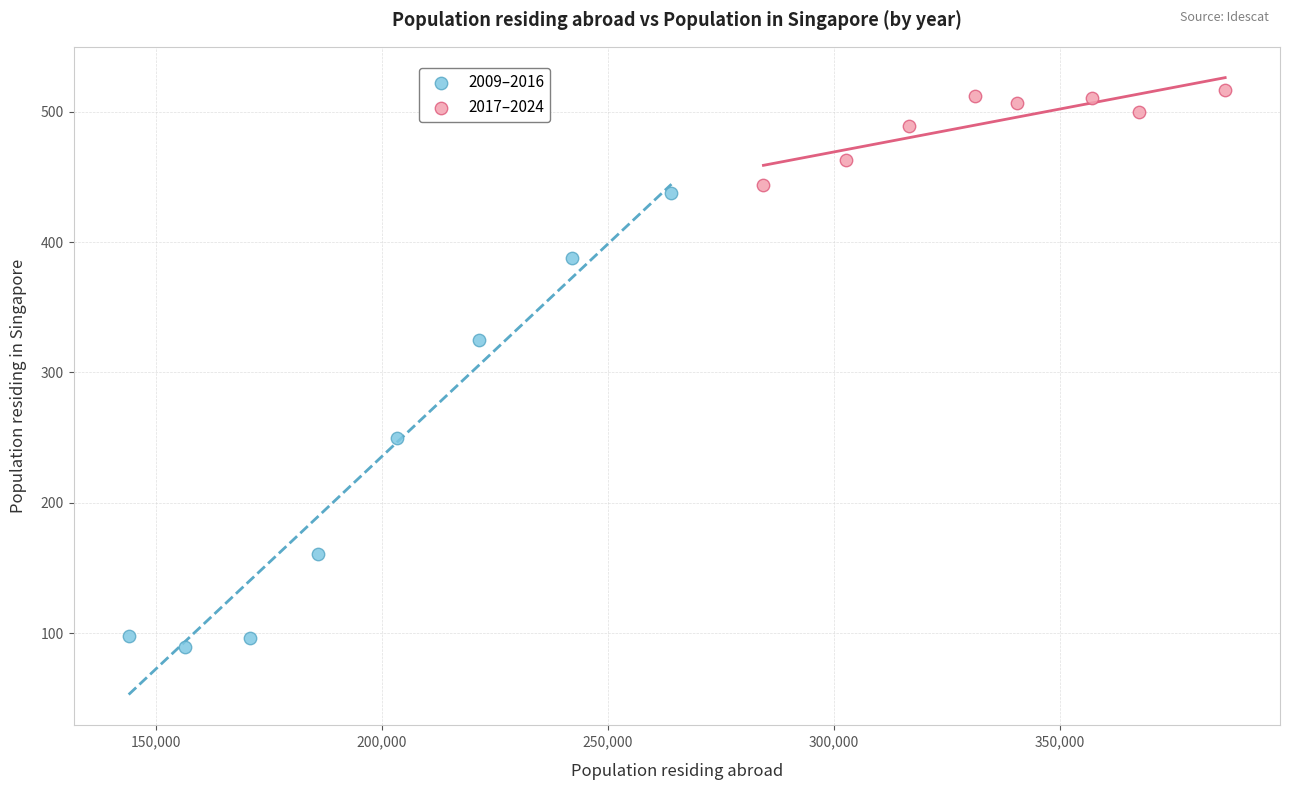

Which series contains the highest Y value?

2017–2024